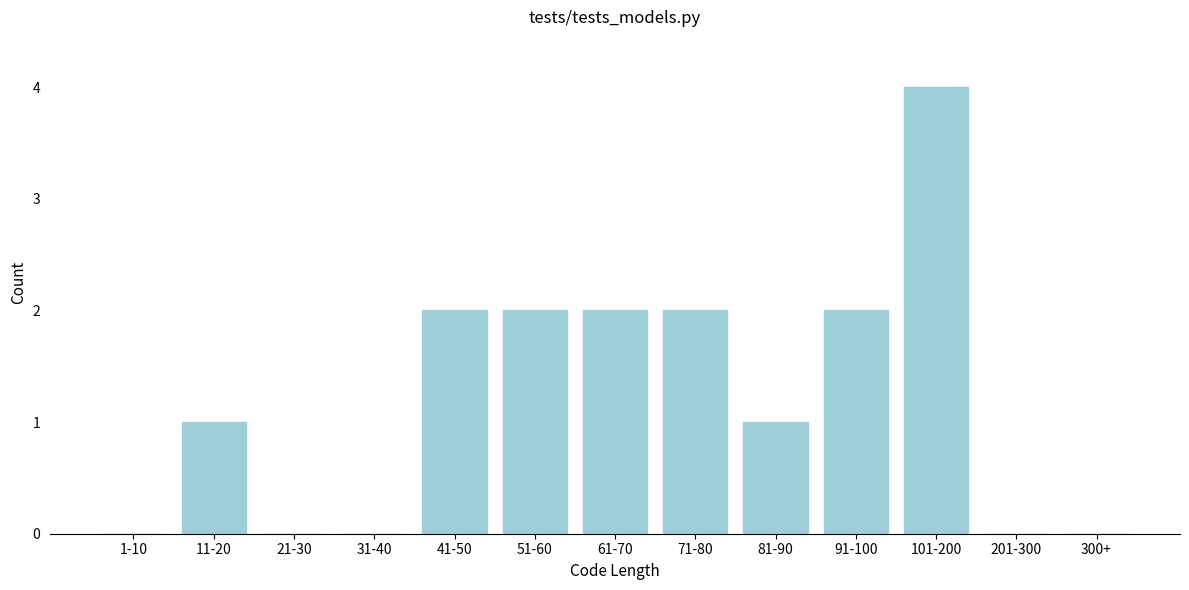

Reading right to left, extract all data points from this chart.

300+=0	201-300=0	101-200=4	91-100=2	81-90=1	71-80=2	61-70=2	51-60=2	41-50=2	31-40=0	21-30=0	11-20=1	1-10=0